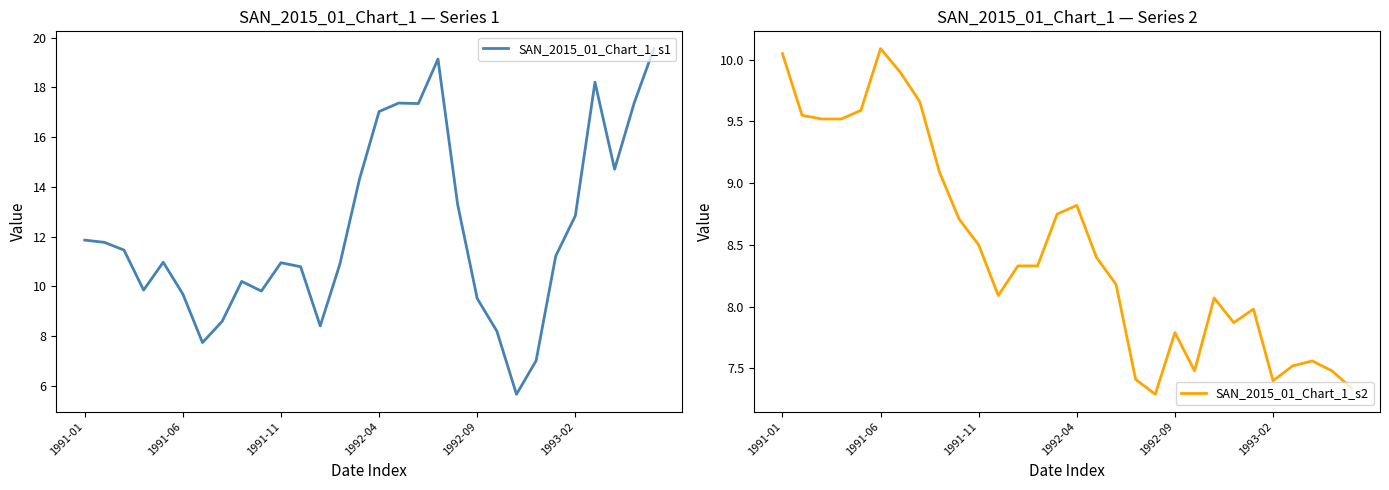

Which series ends up on top after the final intersection of SAN_2015_01_Chart_1_s1 and SAN_2015_01_Chart_1_s2?

SAN_2015_01_Chart_1_s1